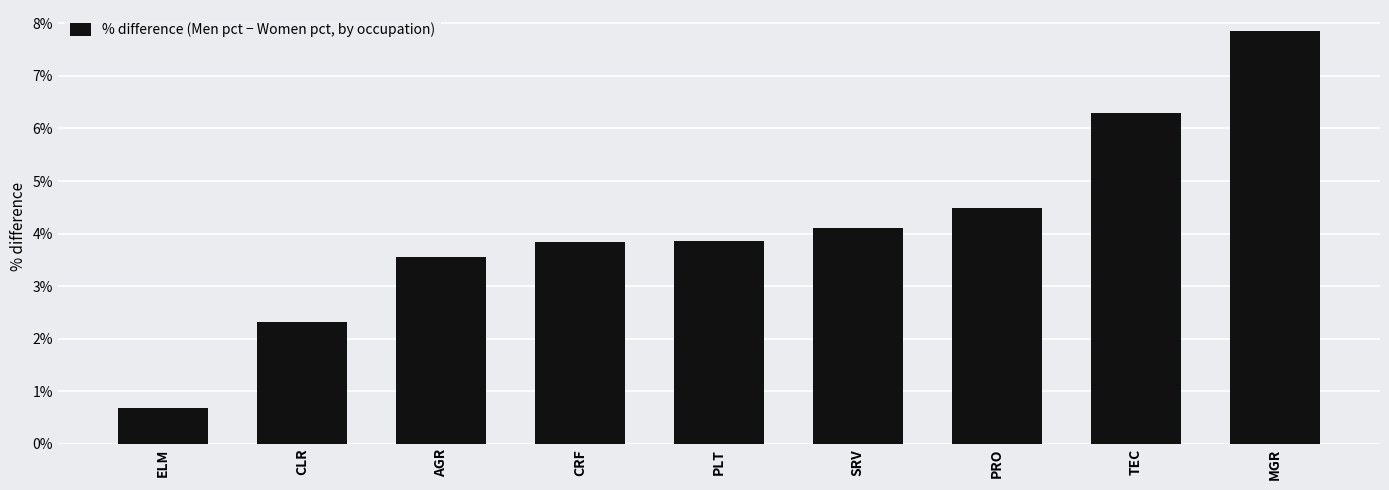

Does the chart contain any negative values?

No